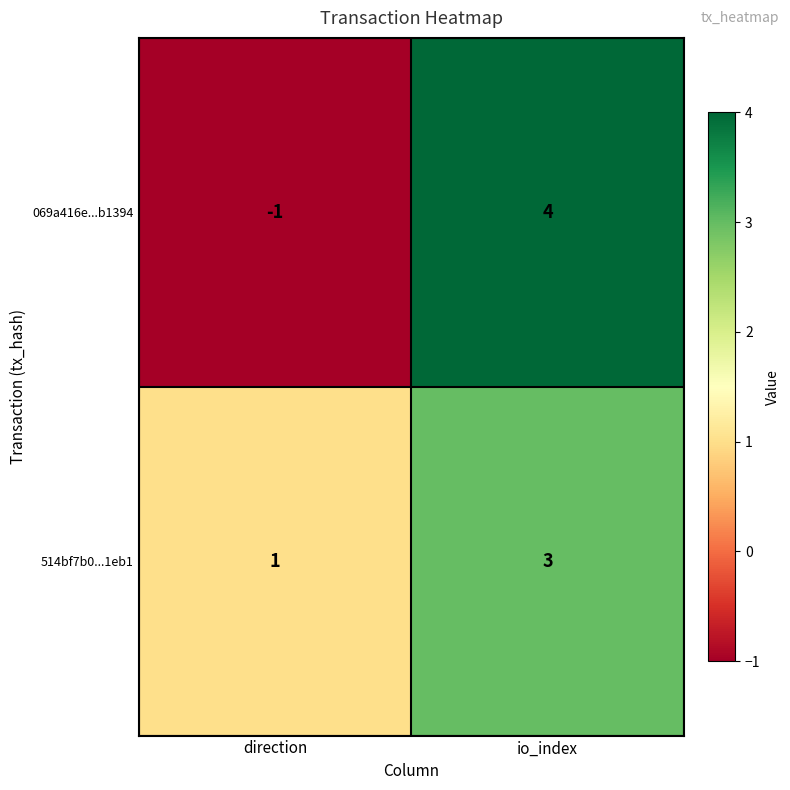

Reading left to right, transcribe all the data shown in this chart.

069a416e...b1394: direction=-1	io_index=4
514bf7b0...1eb1: direction=1	io_index=3